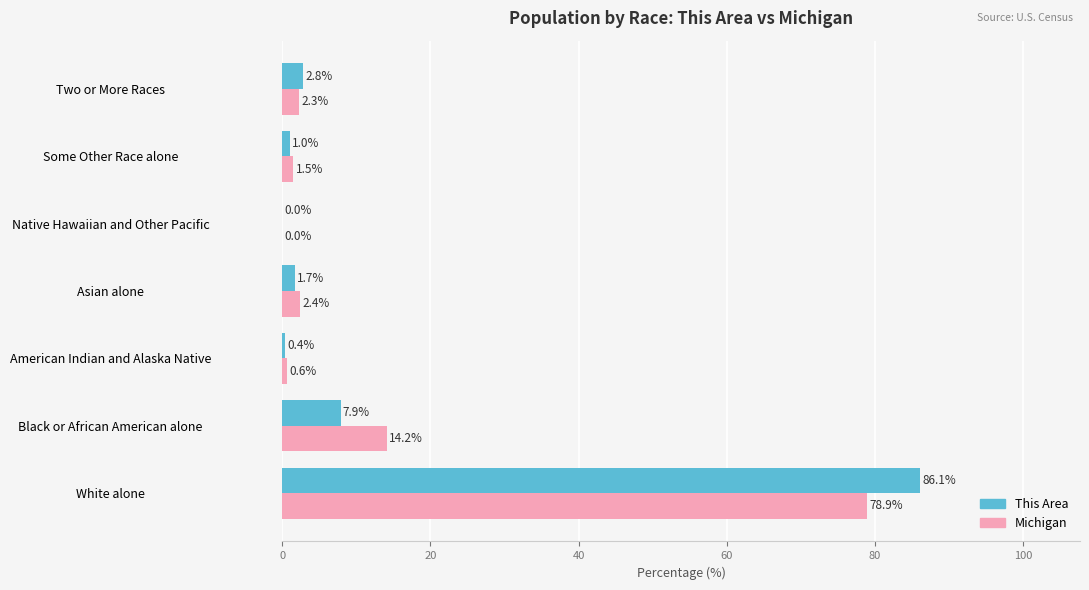

Is it true that Michigan equals 122.9 at White alone?

False